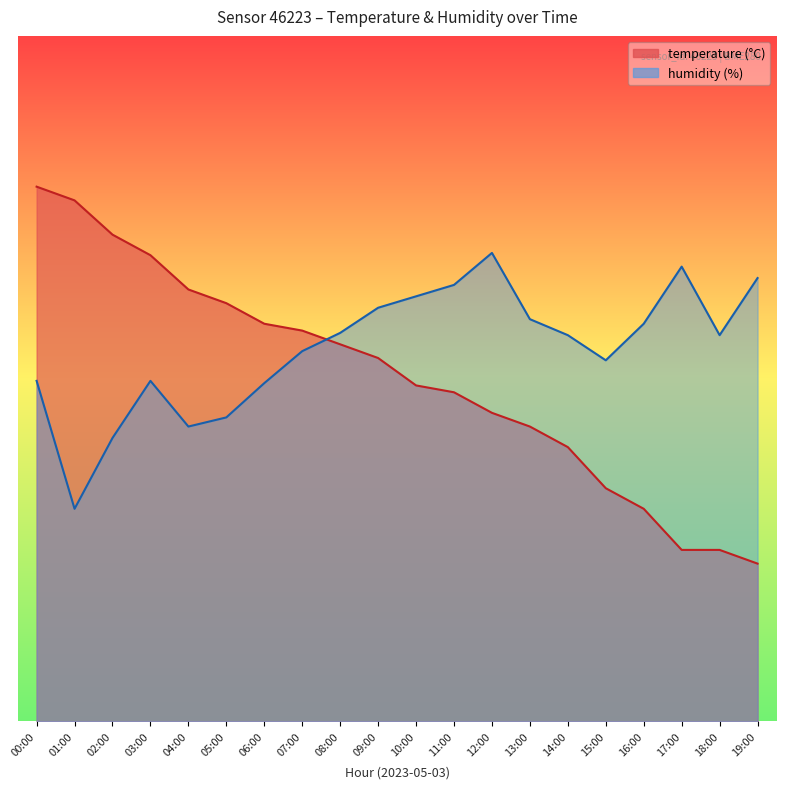

At 05:00, list the series in order from largest to smallest.

temperature, humidity